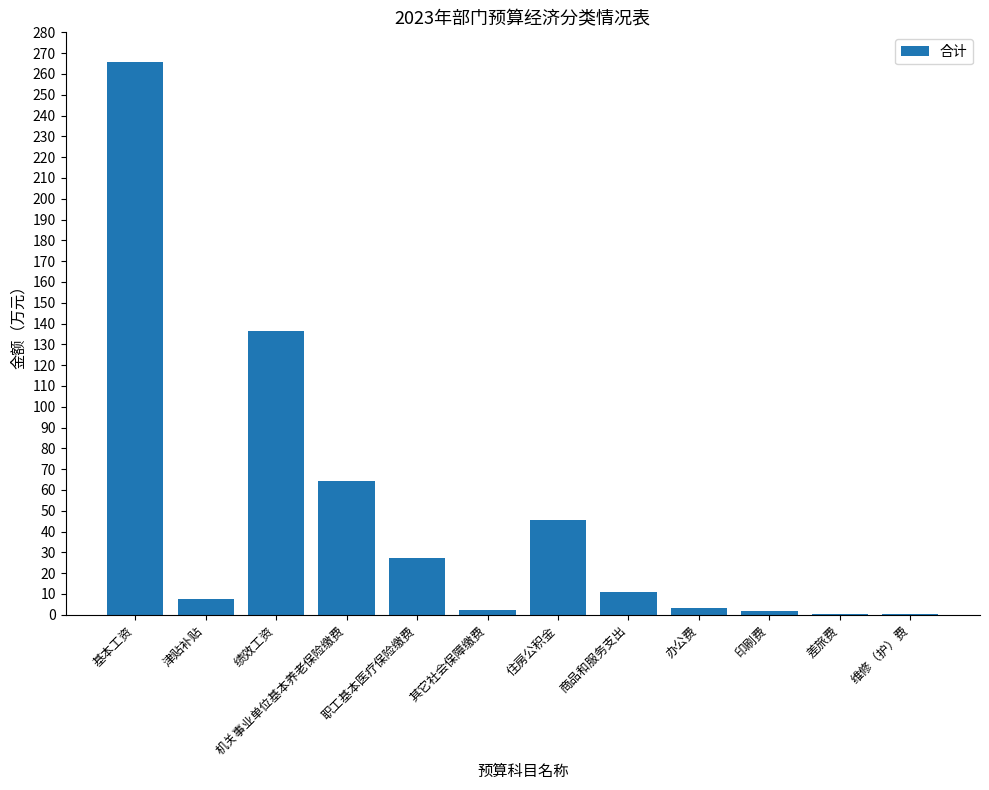

True or false: the data shows 265.9 at 基本工资.

True